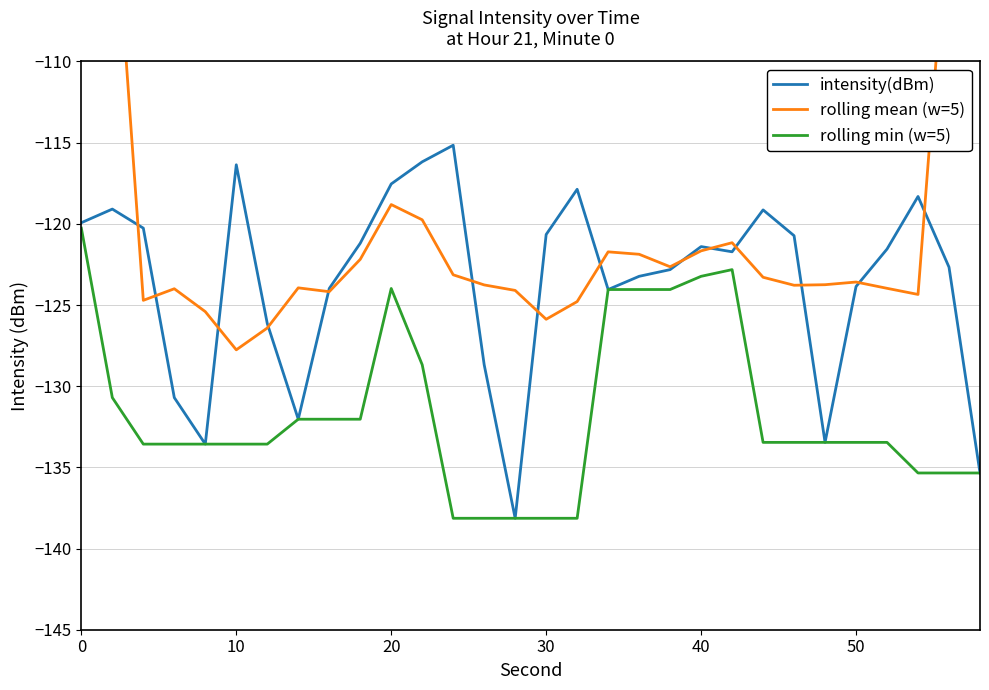

Rank the series by their average value, from highest to lowest.

rolling mean (w=5), intensity(dBm), rolling min (w=5)